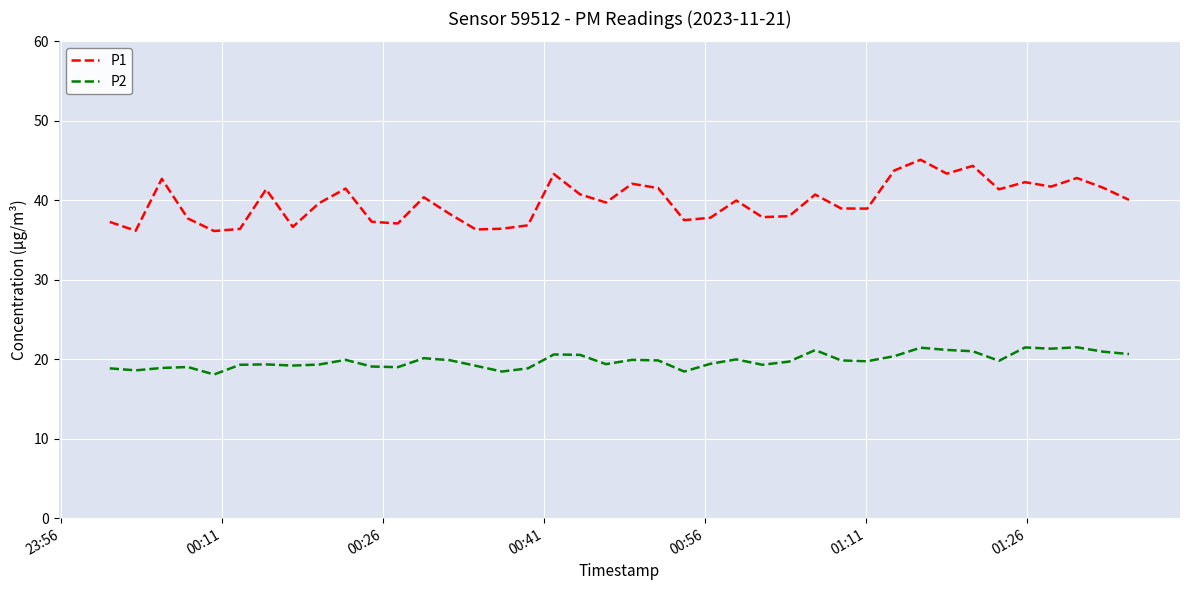

Rank the series by their maximum value, from highest to lowest.

P1, P2